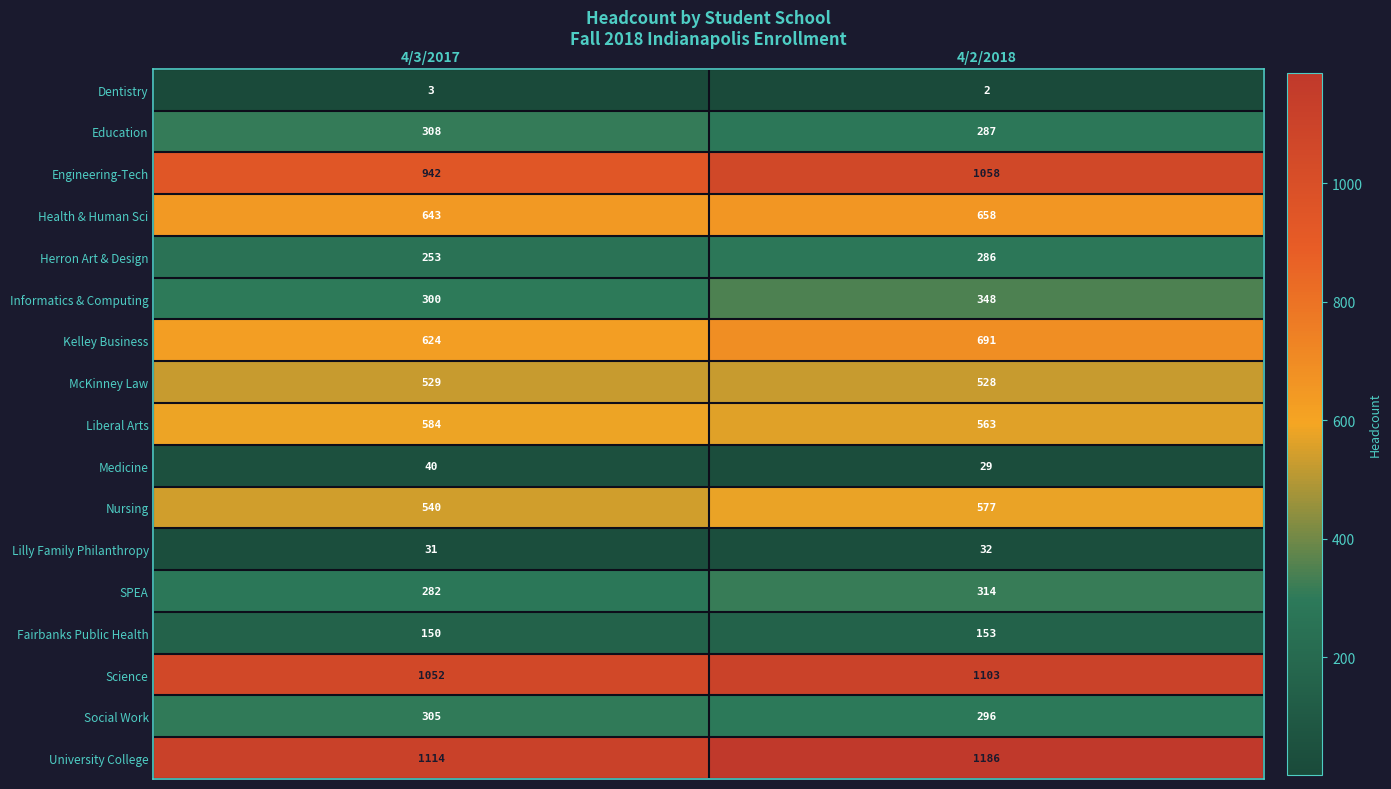

What is the sum of the Engineering-Tech values at 4/2/2018 and 4/3/2017?

2000